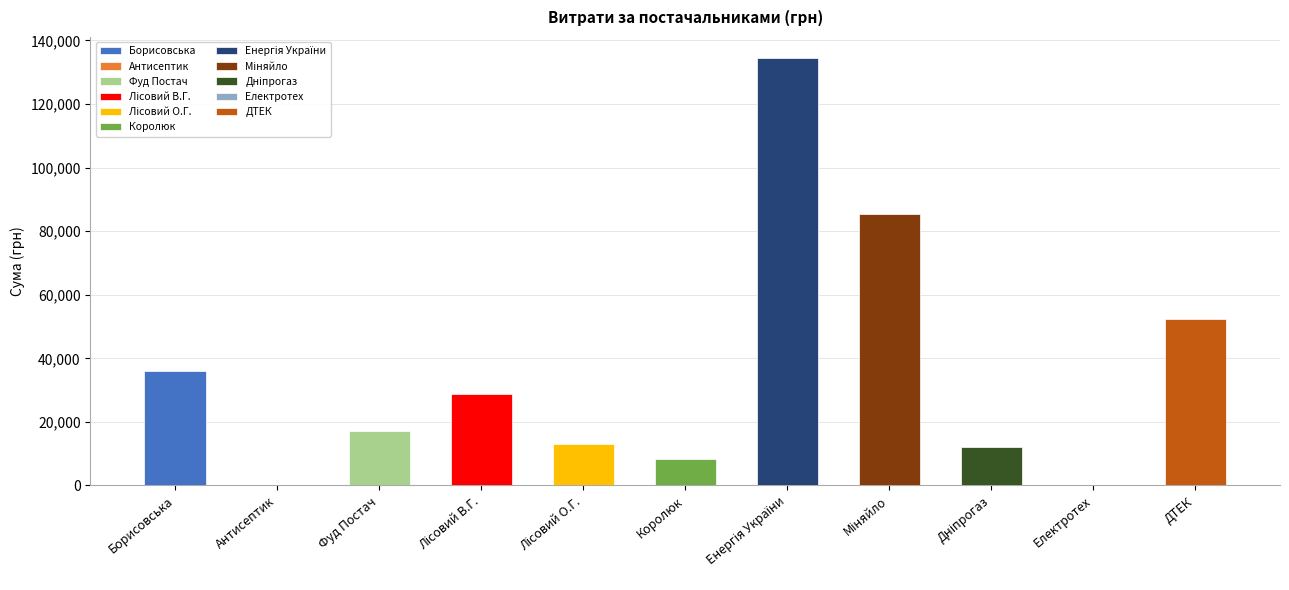

What is the difference between the maximum and second lowest values?

134227.3